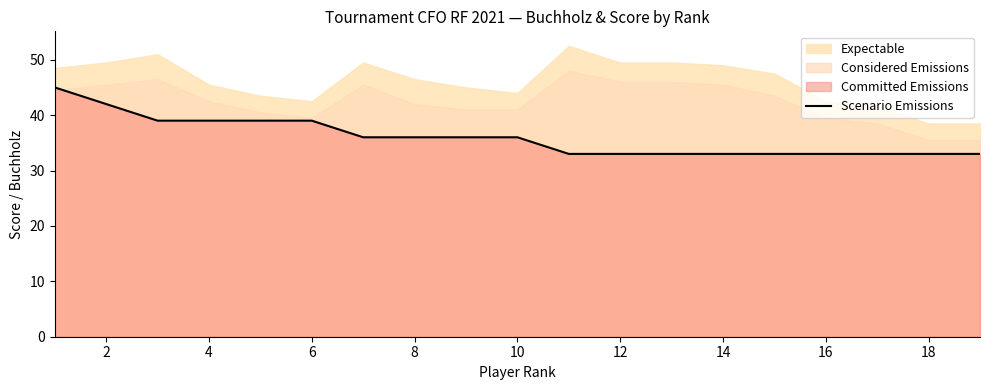

The value of Scenario Emissions at 8 is 58. True or false?

False